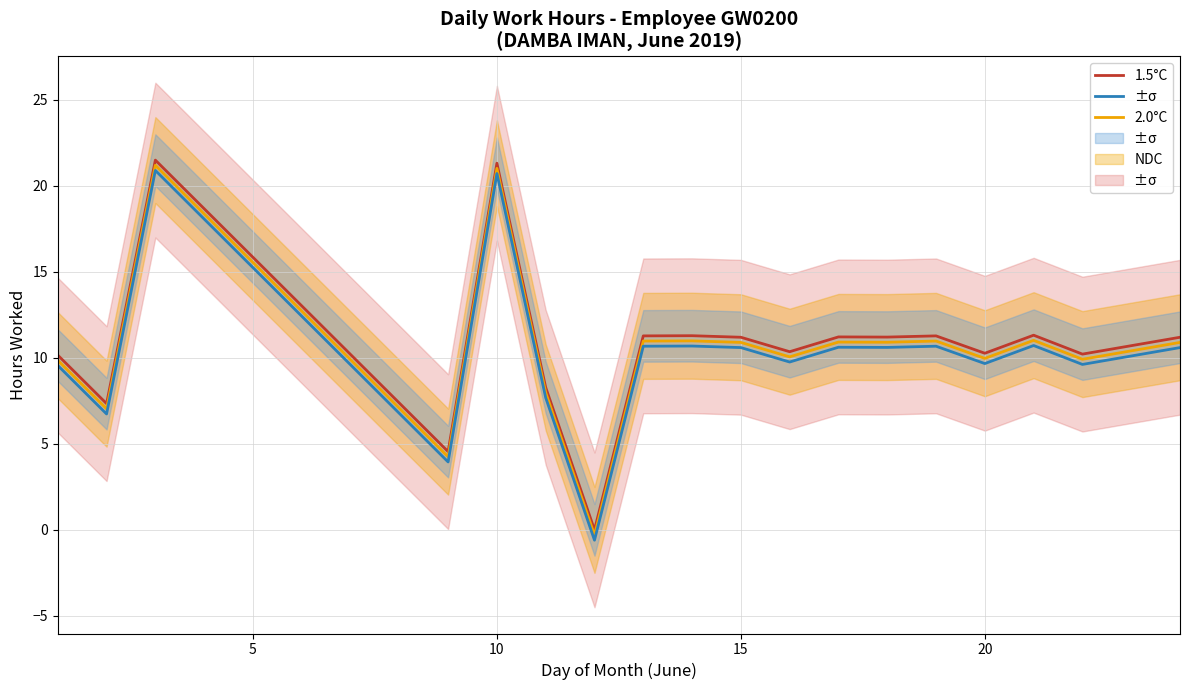

True or false: 2.0°C has a value of 3.8 at 25.

False